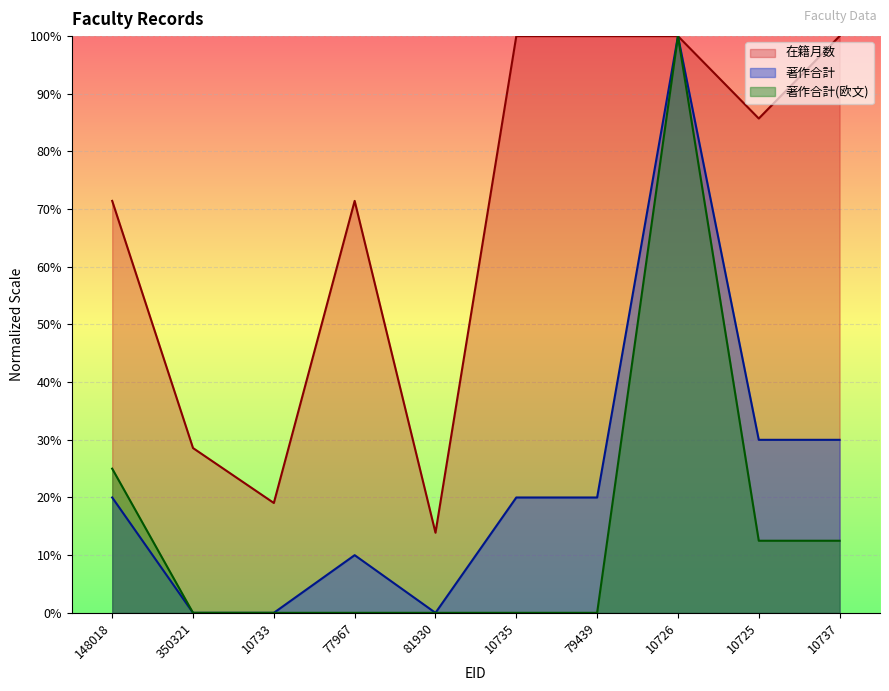

What are all the series names shown in the legend?

在籍月数, 著作合計, 著作合計(欧文)